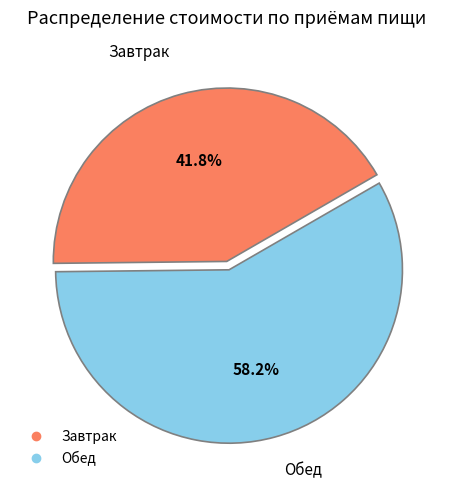

Does Обед account for over 50% of the chart?

Yes